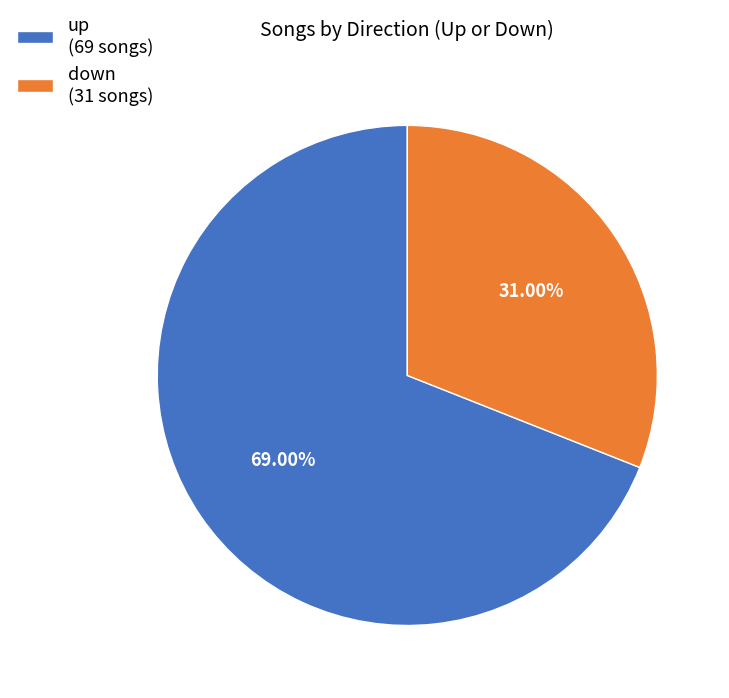

What percentage is the down slice, to the nearest percent?

31%